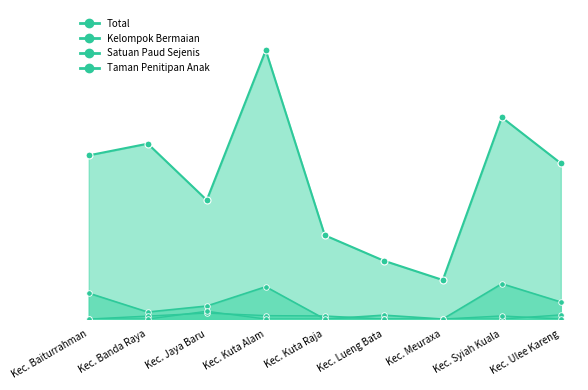

What is the value of the Satuan Paud Sejenis point at the 3rd from the left?

40